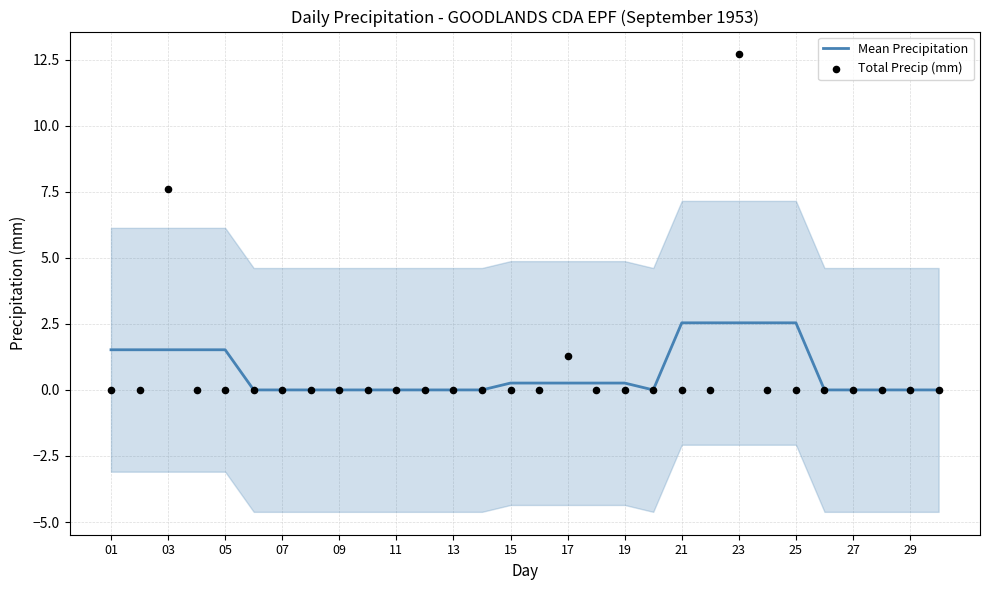

Which series reaches the minimum Y coordinate?

Mean Precipitation